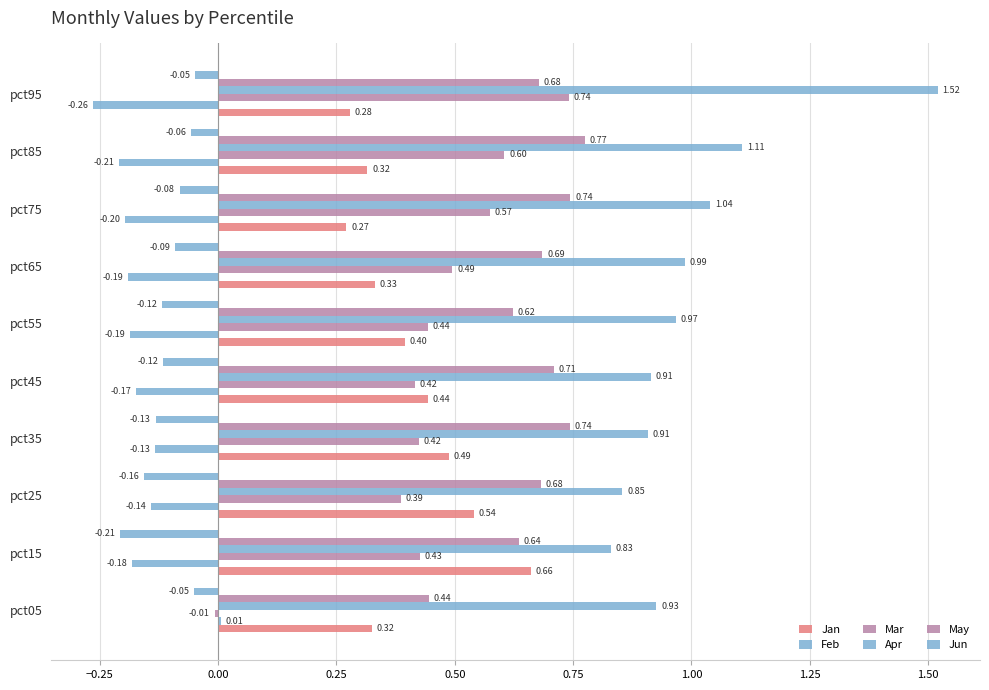

What is the sum of all Jan values?

4.1